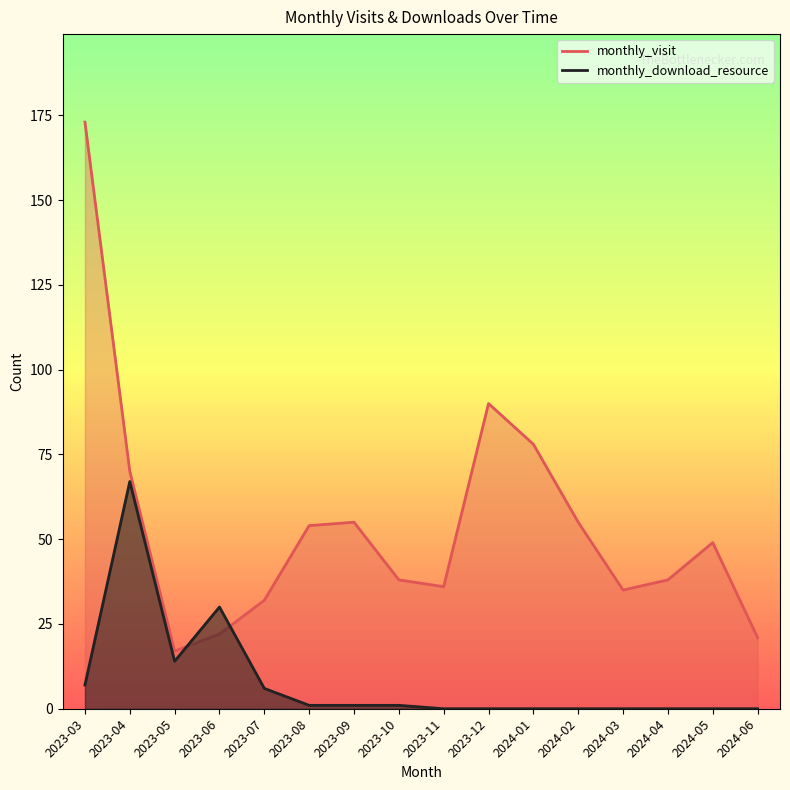

Reading right to left, extract all data points from this chart.

monthly_visit: 2024-06=21	2024-05=49	2024-04=38	2024-03=35	2024-02=55	2024-01=78	2023-12=90	2023-11=36	2023-10=38	2023-09=55	2023-08=54	2023-07=32	2023-06=22	2023-05=17	2023-04=70	2023-03=173
monthly_download_resource: 2024-06=0	2024-05=0	2024-04=0	2024-03=0	2024-02=0	2024-01=0	2023-12=0	2023-11=0	2023-10=1	2023-09=1	2023-08=1	2023-07=6	2023-06=30	2023-05=14	2023-04=67	2023-03=7